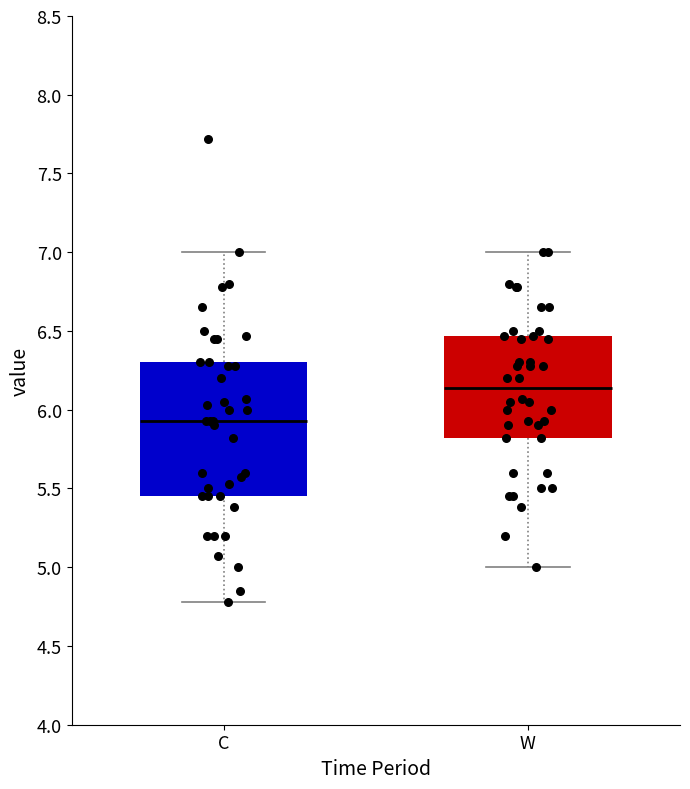

Comparing the boxes themselves (not the whiskers), which one is the tallest?

C